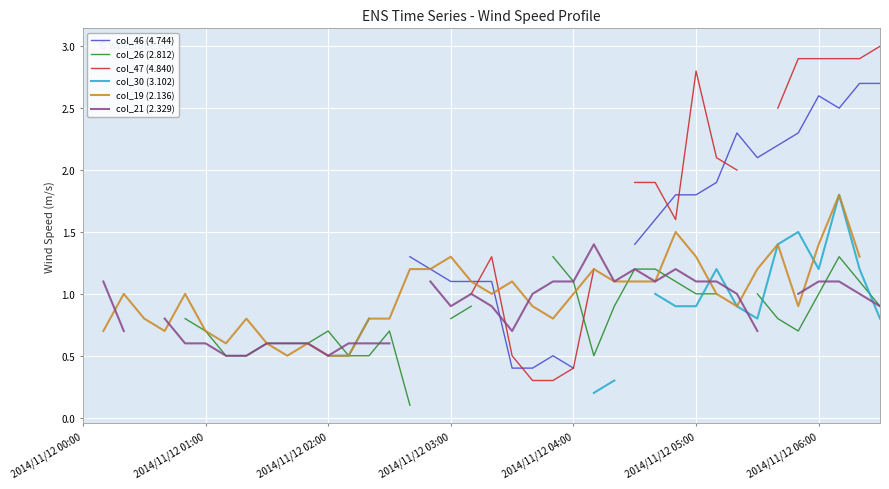

Where is the first local maximum for col_30 (3.102)?

31